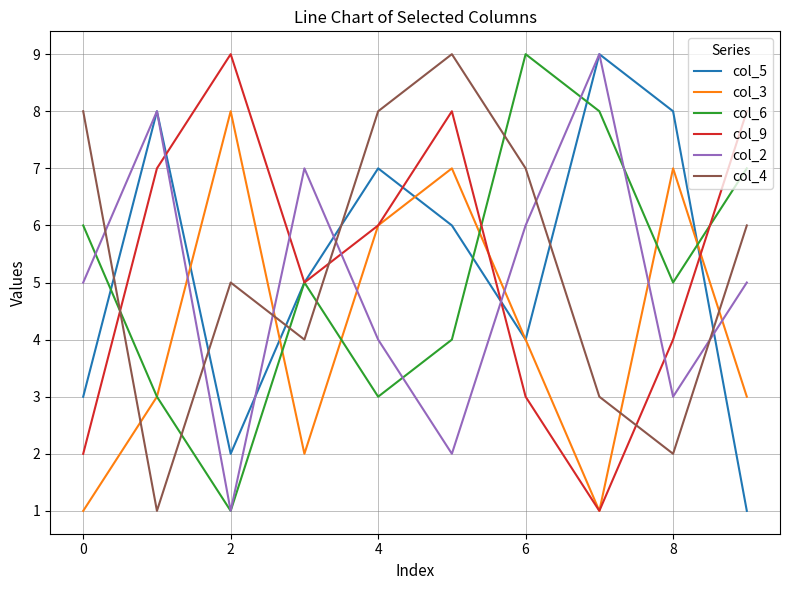

After their last crossing, which series has the higher values: col_9 or col_4?

col_9